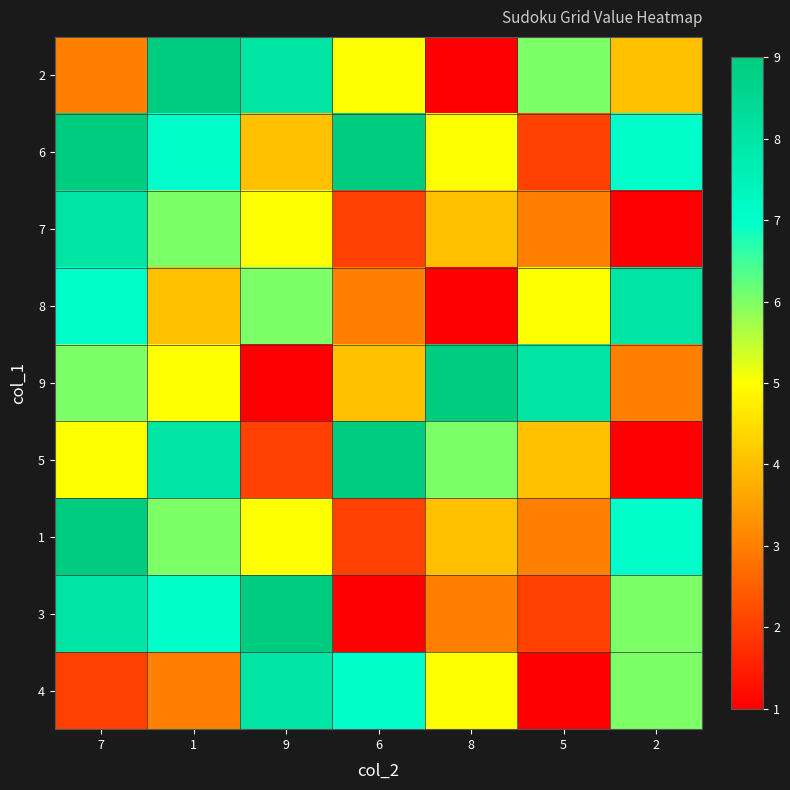

Reading right to left, extract all data points from this chart.

2: 2=4	5=6	8=1	6=5	9=8	1=9	7=3
6: 2=7	5=2	8=5	6=9	9=4	1=7	7=9
7: 2=1	5=3	8=4	6=2	9=5	1=6	7=8
8: 2=8	5=5	8=1	6=3	9=6	1=4	7=7
9: 2=3	5=8	8=9	6=4	9=1	1=5	7=6
5: 2=1	5=4	8=6	6=9	9=2	1=8	7=5
1: 2=7	5=3	8=4	6=2	9=5	1=6	7=9
3: 2=6	5=2	8=3	6=1	9=9	1=7	7=8
4: 2=6	5=1	8=5	6=7	9=8	1=3	7=2